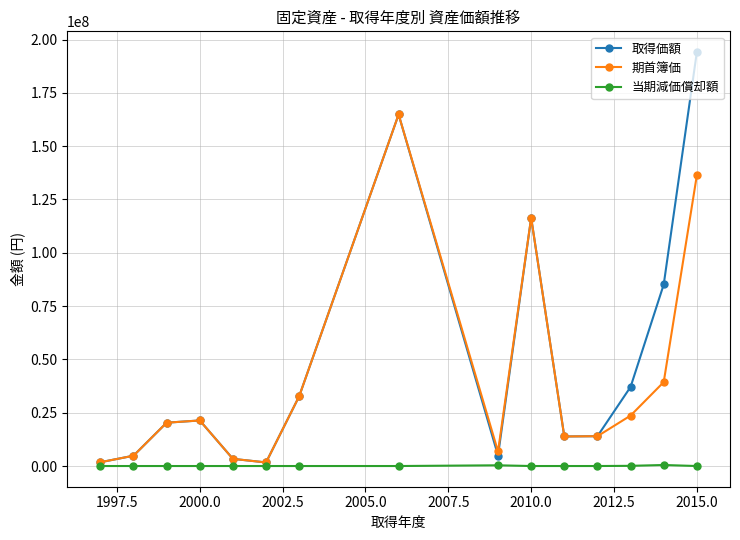

Which series has the widest spread of values?

取得価額